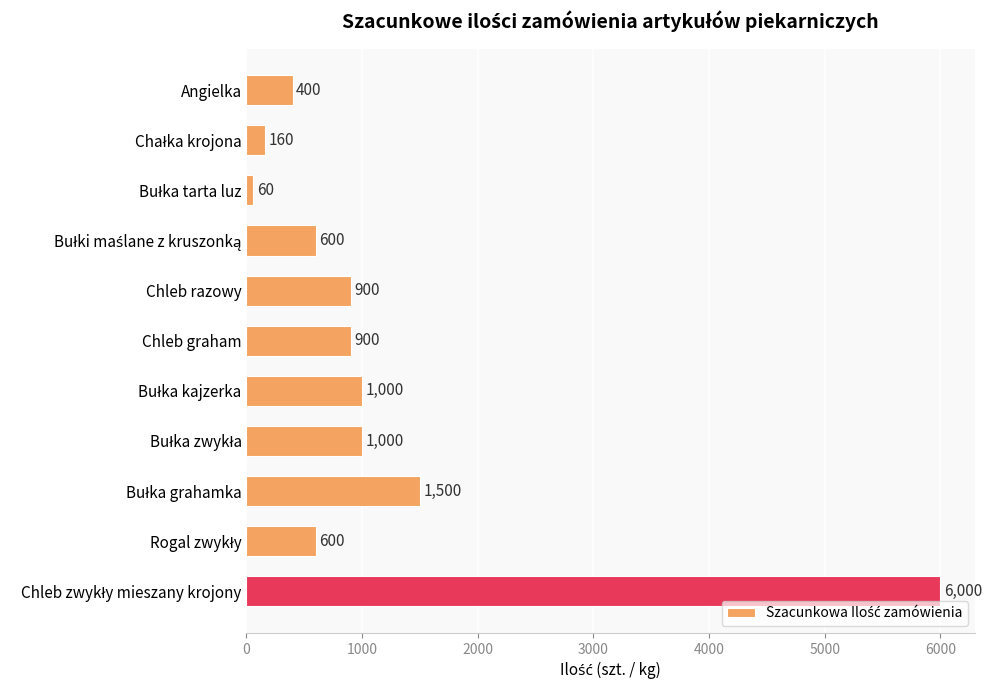

What is the minimum value shown in the chart?

60